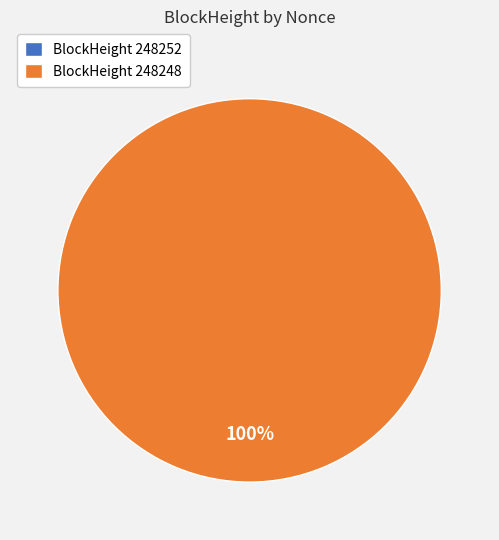

Rank the categories by value from highest to lowest.

248248, 248252